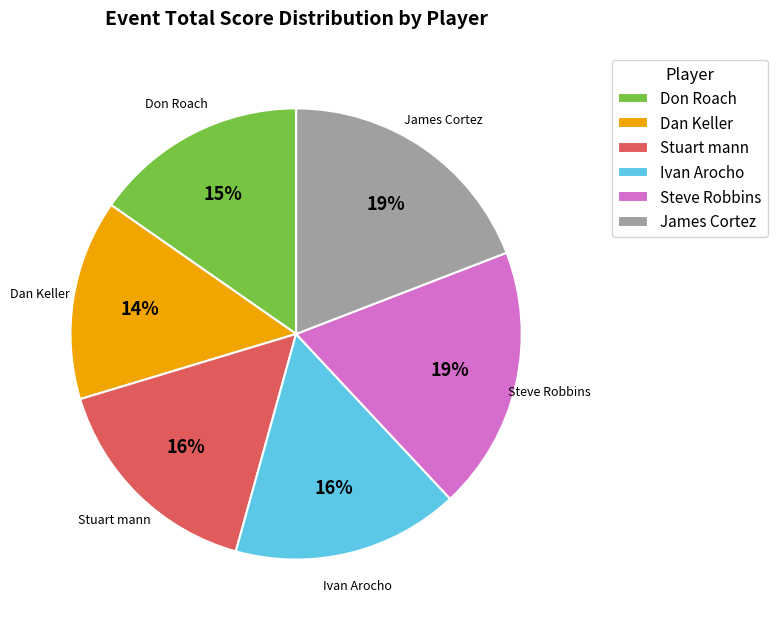

What is the ratio of the value at James Cortez to the value at Ivan Arocho?

1.2